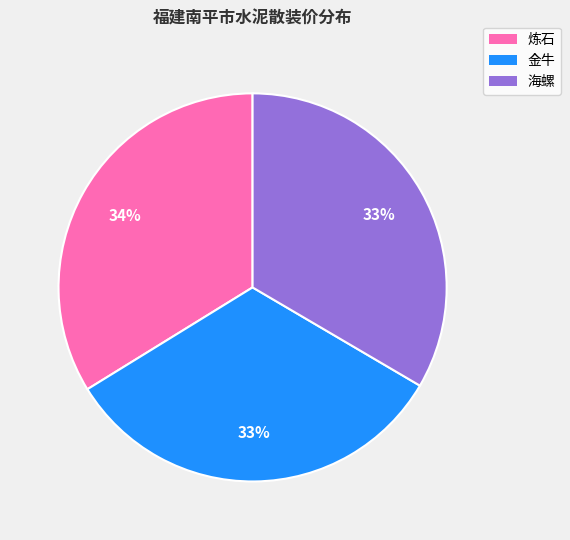

Is the sum of 炼石 and 金牛 greater than half?

Yes